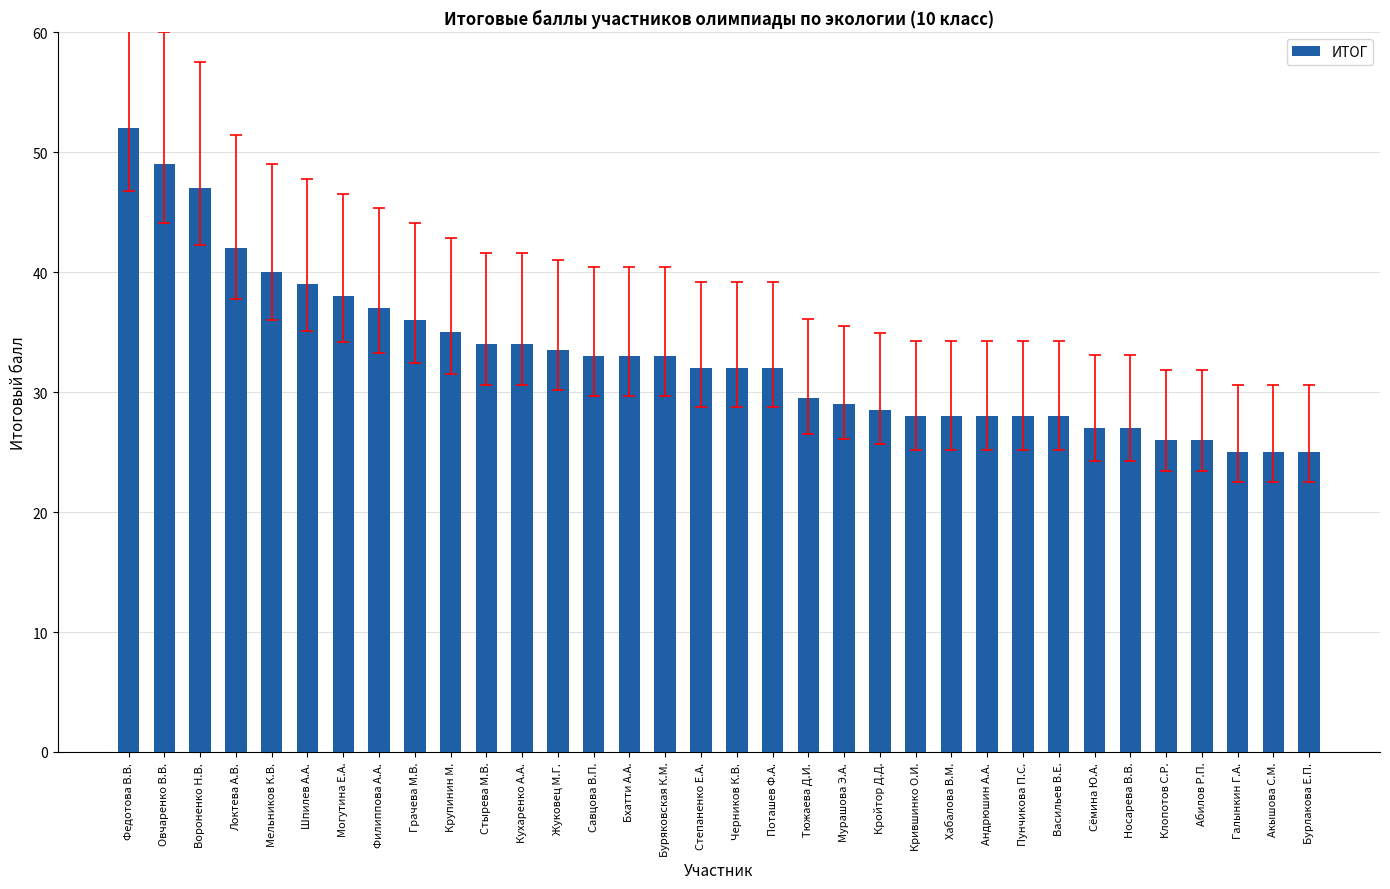

Is it true that the value at Шпилев А.А. is 39.0?

True